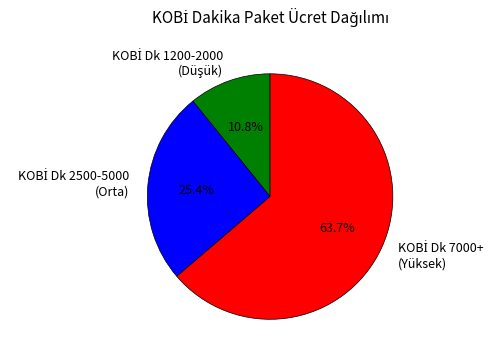

Is there any slice that represents more than half of the pie?

Yes